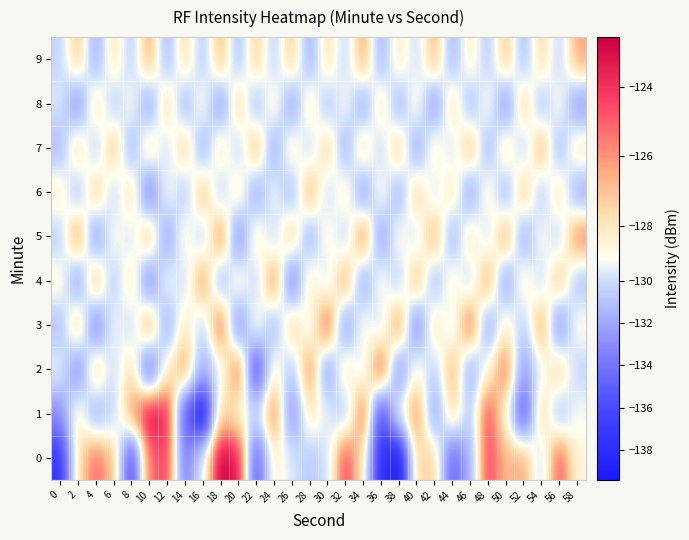

Reading left to right, transcribe all the data shown in this chart.

0: 0=-137.3	2=-127.8	4=-125.1	6=-126.8	8=-136.2	10=-125.2	12=-124.2	14=-133.8	16=-129.4	18=-122.6	20=-123.1	22=-135.3	24=-128.2	26=-129.6	28=-130.8	30=-129.9	32=-124.2	34=-127.9	36=-137.8	38=-139.3	40=-127.4	42=-127.2	44=-134.8	46=-131.6	48=-124.2	50=-126.8	52=-126.3	54=-130.3	56=-124.5	58=-128.6
1: 0=-133.0	2=-128.0	4=-131.8	6=-130.3	8=-126.2	10=-122.8	12=-123.6	14=-135.1	16=-139.4	18=-127.2	20=-128.5	22=-130.1	24=-125.3	26=-133.2	28=-127.8	30=-129.4	32=-131.0	34=-124.7	36=-136.2	38=-128.9	40=-125.6	42=-132.4	44=-127.1	46=-130.8	48=-124.3	50=-128.7	52=-135.5	54=-126.9	56=-131.3	58=-129.0
2: 0=-129.1	2=-133.5	4=-126.8	6=-130.2	8=-127.4	10=-134.6	12=-128.3	14=-125.9	16=-131.7	18=-129.5	20=-124.8	22=-136.3	24=-128.1	26=-130.9	28=-125.5	30=-132.7	32=-127.6	34=-129.8	36=-124.2	38=-133.1	40=-128.4	42=-130.6	44=-126.3	46=-131.9	48=-128.7	50=-125.1	52=-132.5	54=-129.3	56=-127.0	58=-130.4
3: 0=-131.2	2=-126.5	4=-133.8	6=-128.9	8=-130.3	10=-125.7	12=-132.1	14=-127.8	16=-130.5	18=-124.6	20=-133.4	22=-128.2	24=-131.6	26=-126.9	28=-129.7	30=-124.4	32=-132.8	34=-128.5	36=-130.1	38=-125.3	40=-133.6	42=-127.4	44=-129.9	46=-124.7	48=-132.3	50=-128.0	52=-130.7	54=-125.8	56=-133.2	58=-128.6
4: 0=-128.3	2=-132.7	4=-126.1	6=-130.9	8=-127.5	10=-133.4	12=-128.8	14=-130.2	16=-125.6	18=-131.8	20=-128.0	22=-130.5	24=-125.2	26=-133.9	28=-127.7	30=-130.0	32=-125.9	34=-132.2	36=-128.4	38=-130.8	40=-126.2	42=-131.5	44=-128.1	46=-130.4	48=-125.8	50=-132.6	52=-127.9	54=-130.3	56=-126.5	58=-131.1
5: 0=-130.7	2=-125.4	4=-132.9	6=-128.6	8=-130.0	10=-126.3	12=-132.5	14=-128.2	16=-130.8	18=-125.1	20=-133.3	22=-127.8	24=-130.4	26=-126.7	28=-131.9	30=-128.3	32=-130.6	34=-125.0	36=-132.7	38=-128.4	40=-130.1	42=-126.0	44=-131.8	46=-127.5	48=-130.2	50=-125.8	52=-132.1	54=-128.7	56=-130.5	58=-125.3
6: 0=-127.9	2=-131.3	4=-126.7	6=-130.5	8=-127.2	10=-133.8	12=-128.6	14=-131.0	16=-126.4	18=-130.8	20=-127.6	22=-132.2	24=-128.9	26=-131.5	28=-126.1	30=-130.3	32=-127.8	34=-132.6	36=-128.3	38=-131.8	40=-126.9	42=-130.1	44=-127.5	46=-132.4	48=-128.0	50=-131.7	52=-126.6	54=-130.9	56=-127.4	58=-132.0
7: 0=-131.4	2=-127.1	4=-130.8	6=-126.5	8=-131.7	10=-127.3	12=-130.2	14=-126.8	16=-131.9	18=-127.5	20=-130.6	22=-126.2	24=-132.1	26=-127.8	28=-130.4	30=-126.9	32=-131.8	34=-127.2	36=-130.5	38=-126.6	40=-132.3	42=-127.9	44=-130.1	46=-126.3	48=-131.6	50=-127.4	52=-130.7	54=-126.1	56=-131.5	58=-127.6
8: 0=-129.5	2=-133.1	4=-127.3	6=-130.9	8=-128.6	10=-132.4	12=-127.0	14=-131.7	16=-128.3	18=-132.8	20=-126.9	22=-131.4	24=-128.0	26=-132.5	28=-127.6	30=-131.1	32=-128.7	34=-132.2	36=-127.4	38=-131.8	40=-128.1	42=-132.9	44=-127.2	46=-131.5	48=-128.4	50=-133.0	52=-126.8	54=-131.3	56=-128.5	58=-132.6
9: 0=-130.3	2=-126.8	4=-131.9	6=-127.6	8=-130.7	10=-126.2	12=-131.5	14=-127.3	16=-130.9	18=-126.5	20=-131.2	22=-127.0	24=-130.6	26=-126.9	28=-131.8	30=-127.5	32=-130.4	34=-126.1	36=-131.7	38=-127.8	40=-130.2	42=-126.4	44=-131.6	46=-127.9	48=-130.8	50=-126.7	52=-131.3	54=-127.2	56=-130.5	58=-126.3